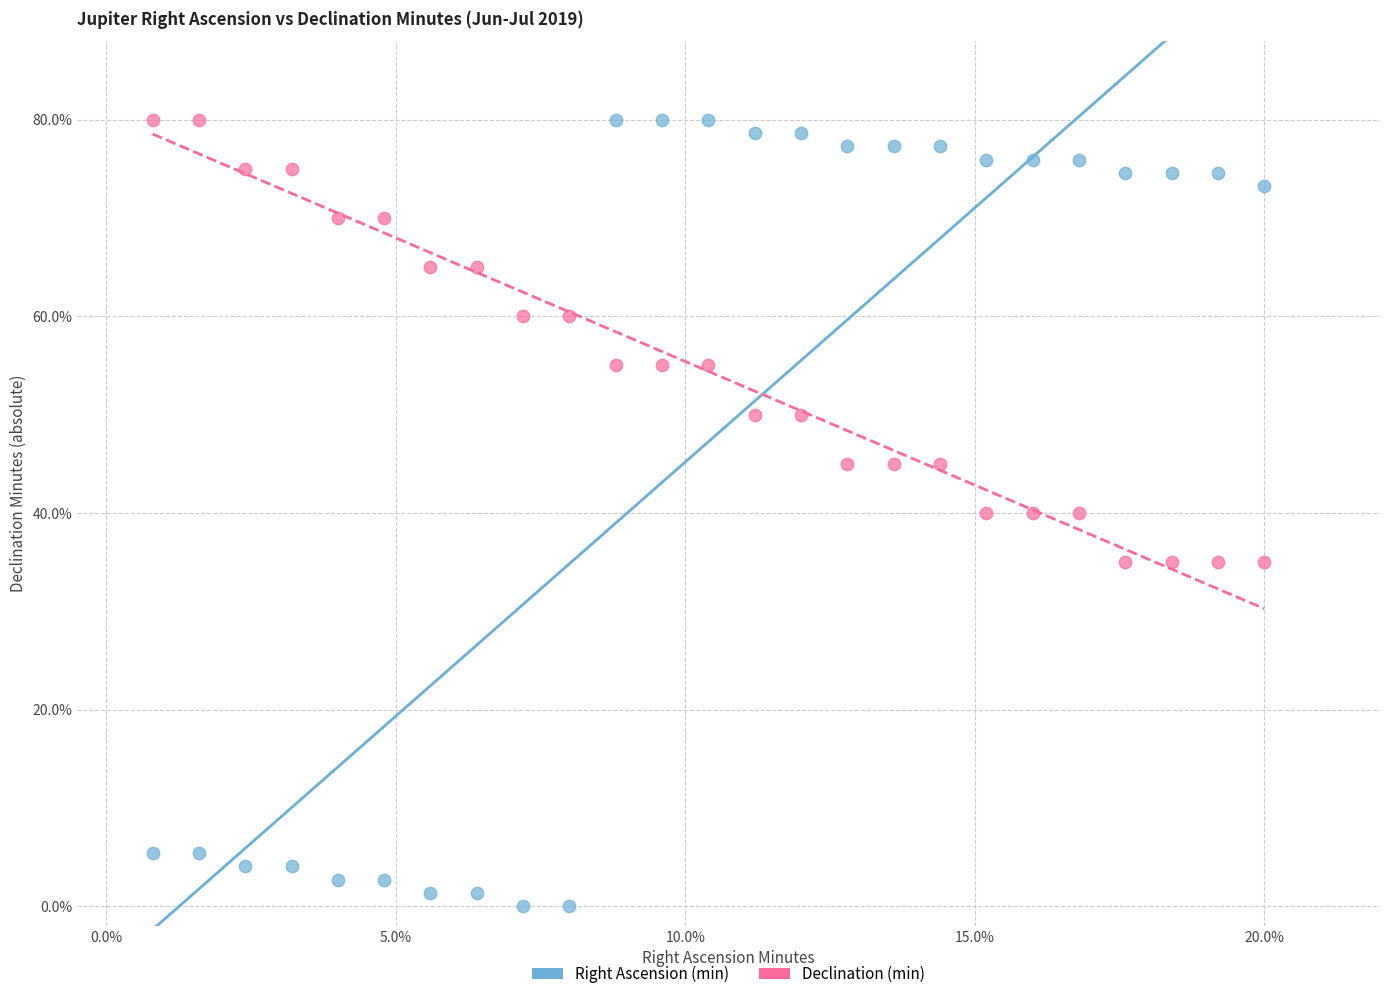

What are all the series names shown in the legend?

Right Ascension (min), Declination (min)